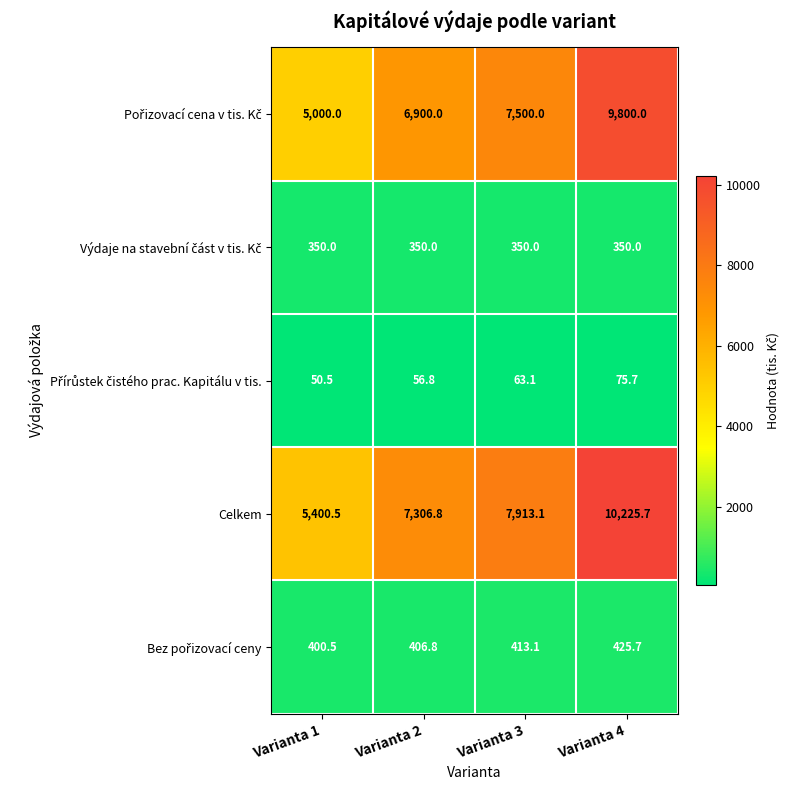

List the labels in order of Celkem value, largest first.

Varianta 4, Varianta 3, Varianta 2, Varianta 1